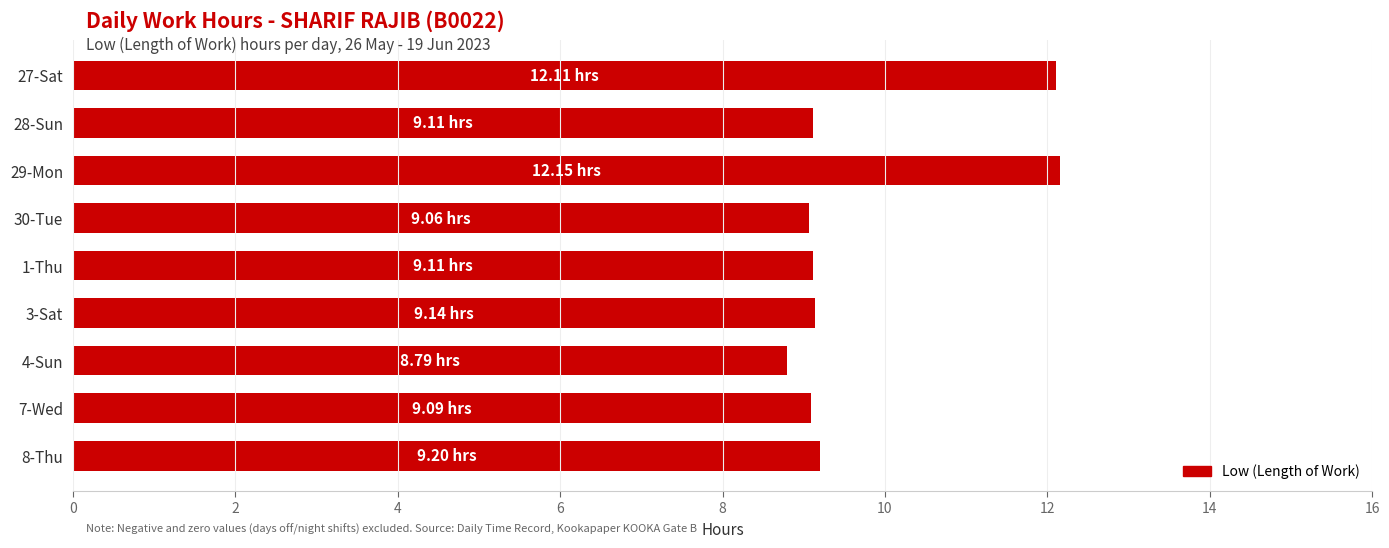

What is the sum of all values?

87.8